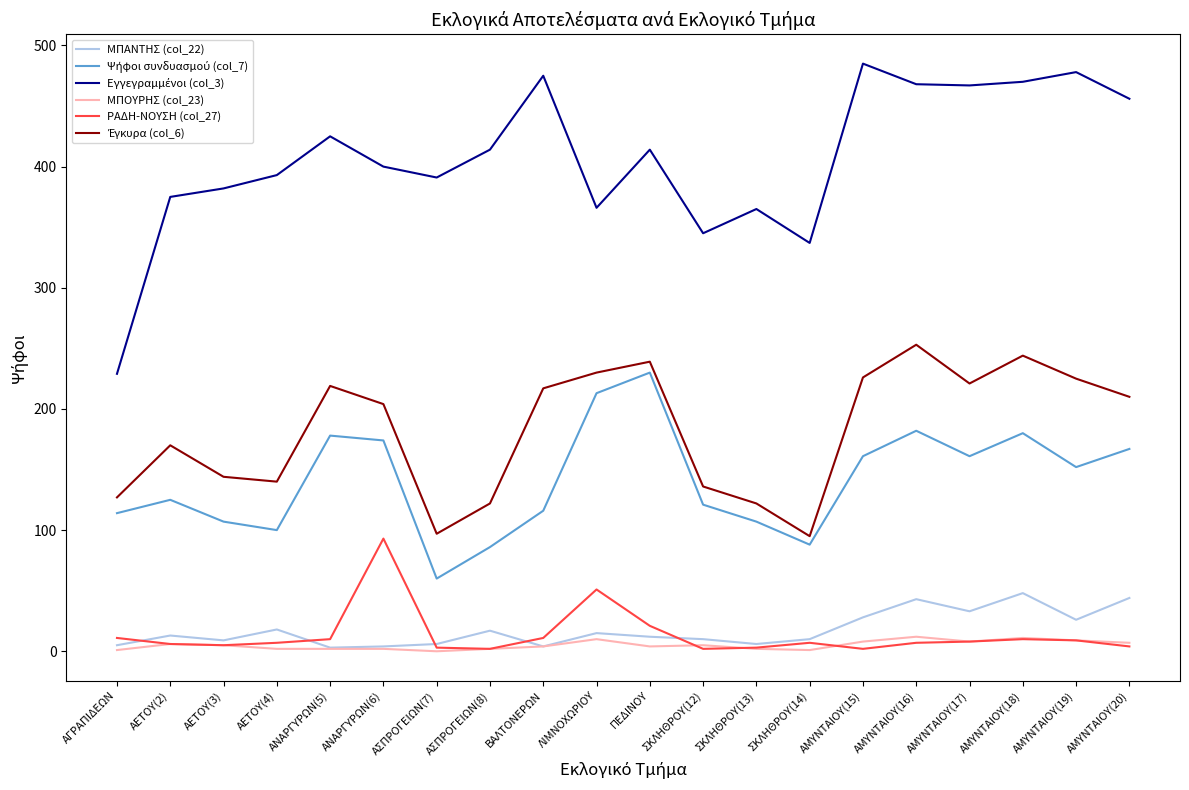

Which has a higher value, ΑΜΥΝΤΑΙΟΥ(17) or ΣΚΛΗΘΡΟΥ(12)?

ΑΜΥΝΤΑΙΟΥ(17)